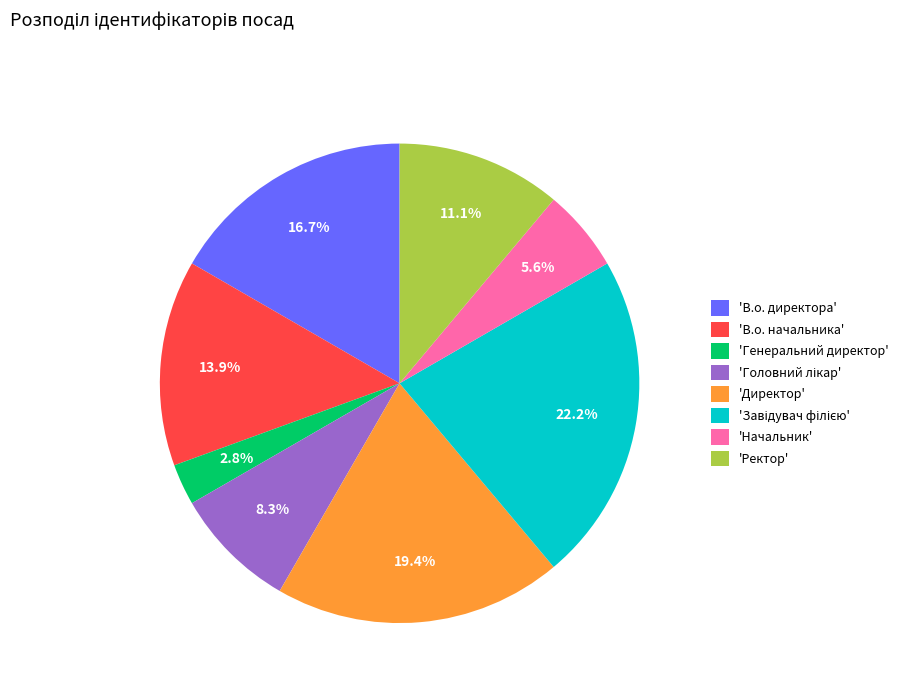

Does 'Директор' account for over 50% of the chart?

No